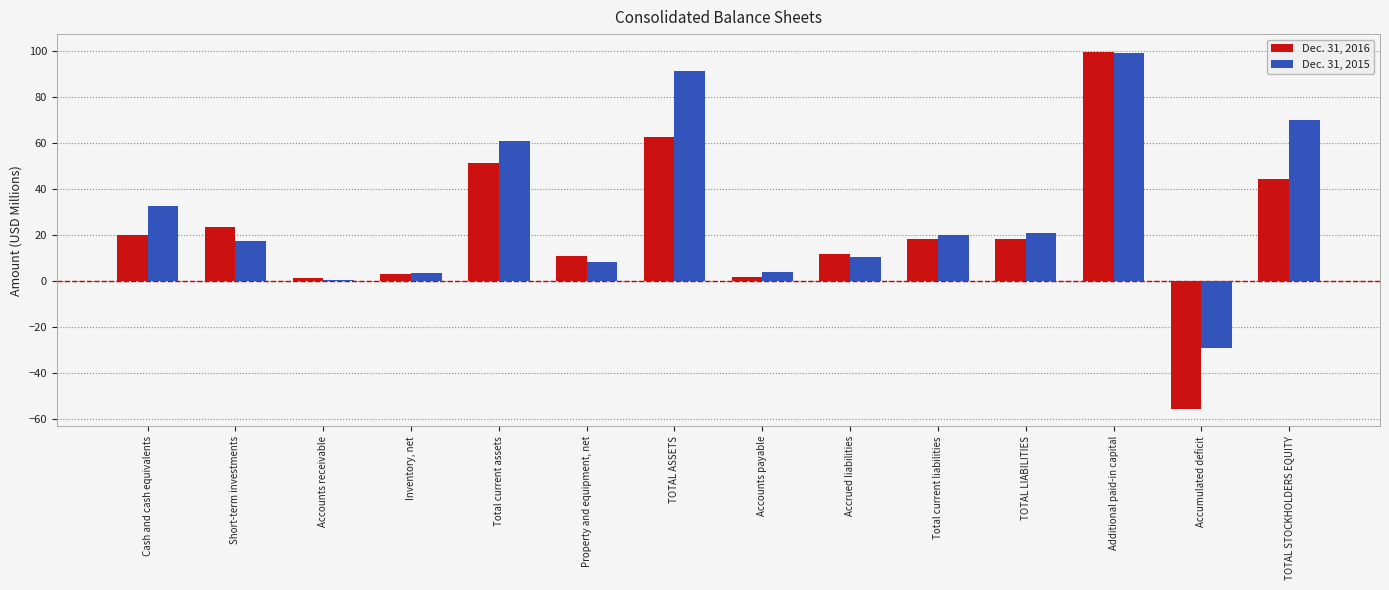

Which series has the widest spread of values?

Dec. 31, 2016